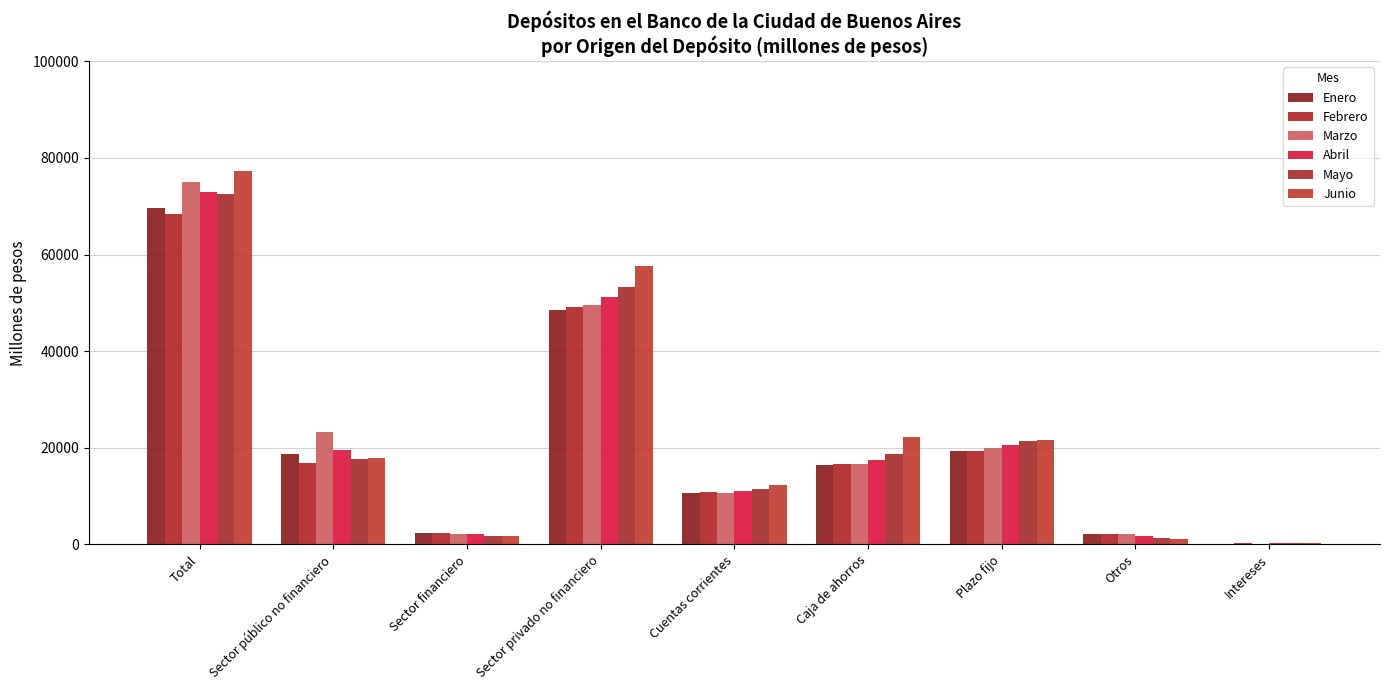

Are the bars grouped side by side (vs. stacked)?

Yes